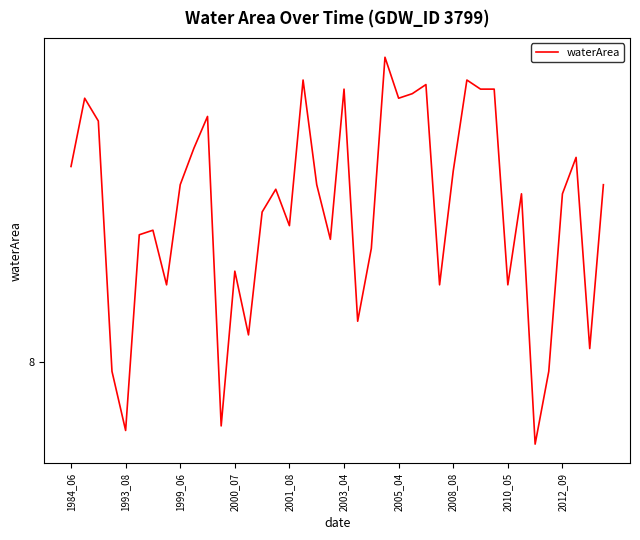

Does the chart have visible grid lines?

No